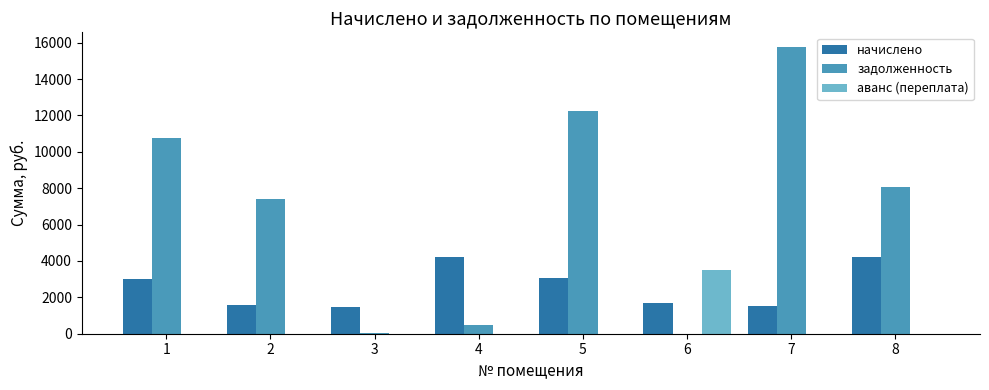

Between 2 and 6, which series saw the biggest shift?

задолженность